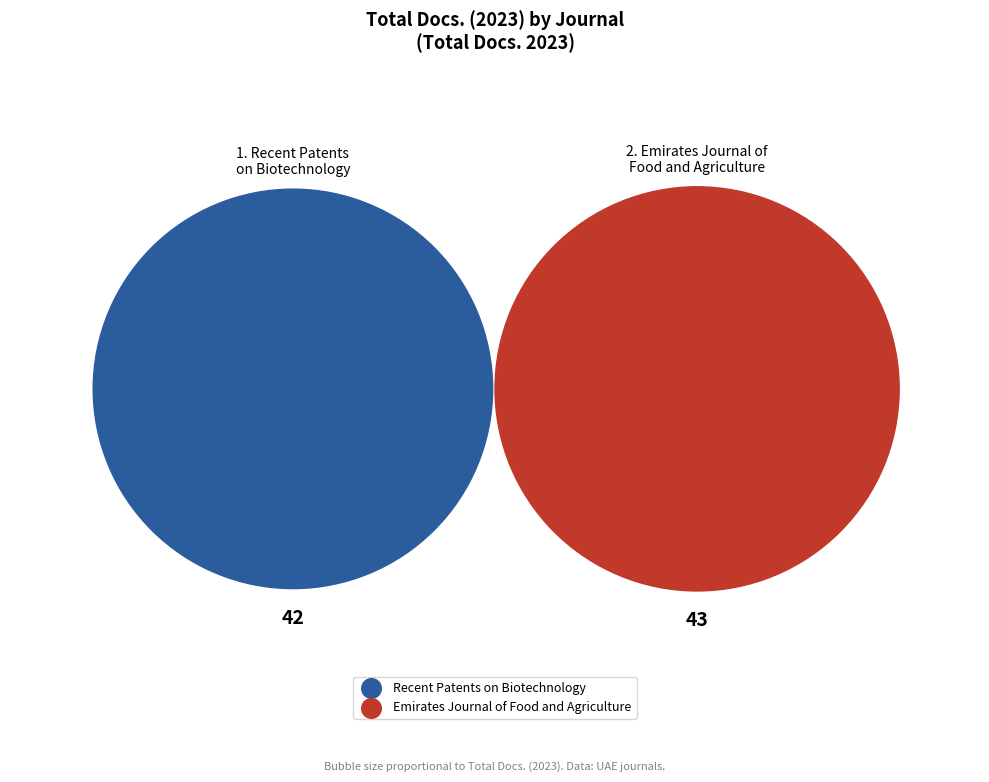

What is the largest slice in the pie chart?

Emirates Journal of Food and Agriculture